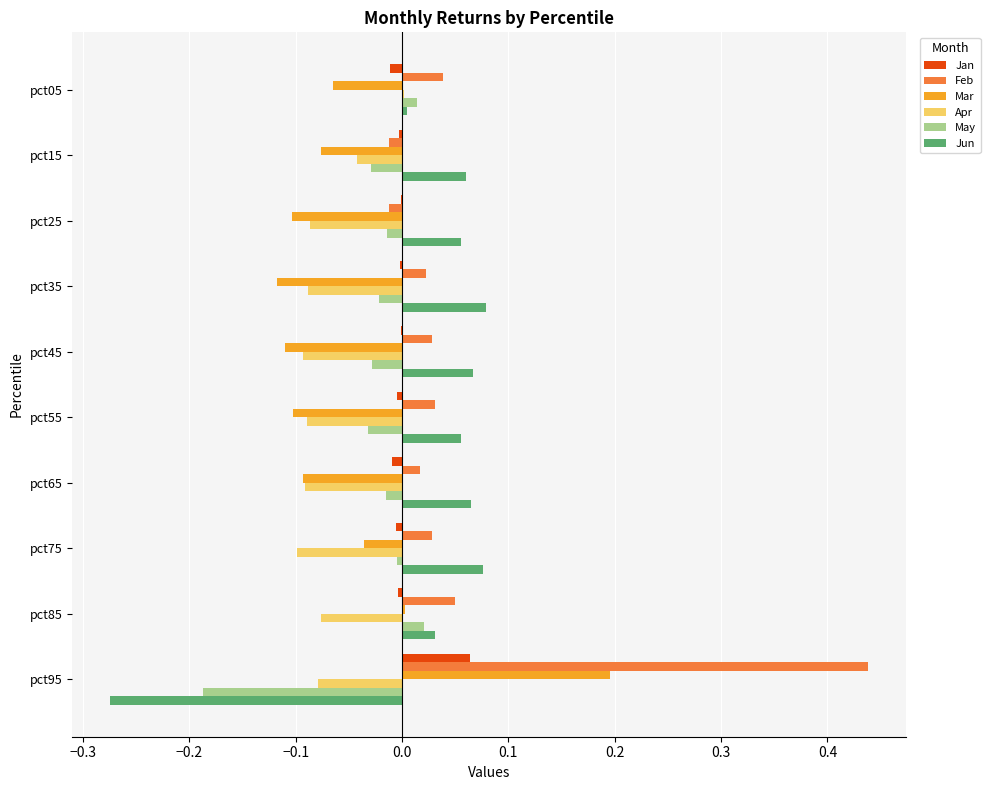

Is it true that Apr equals -0.1 at pct25?

True